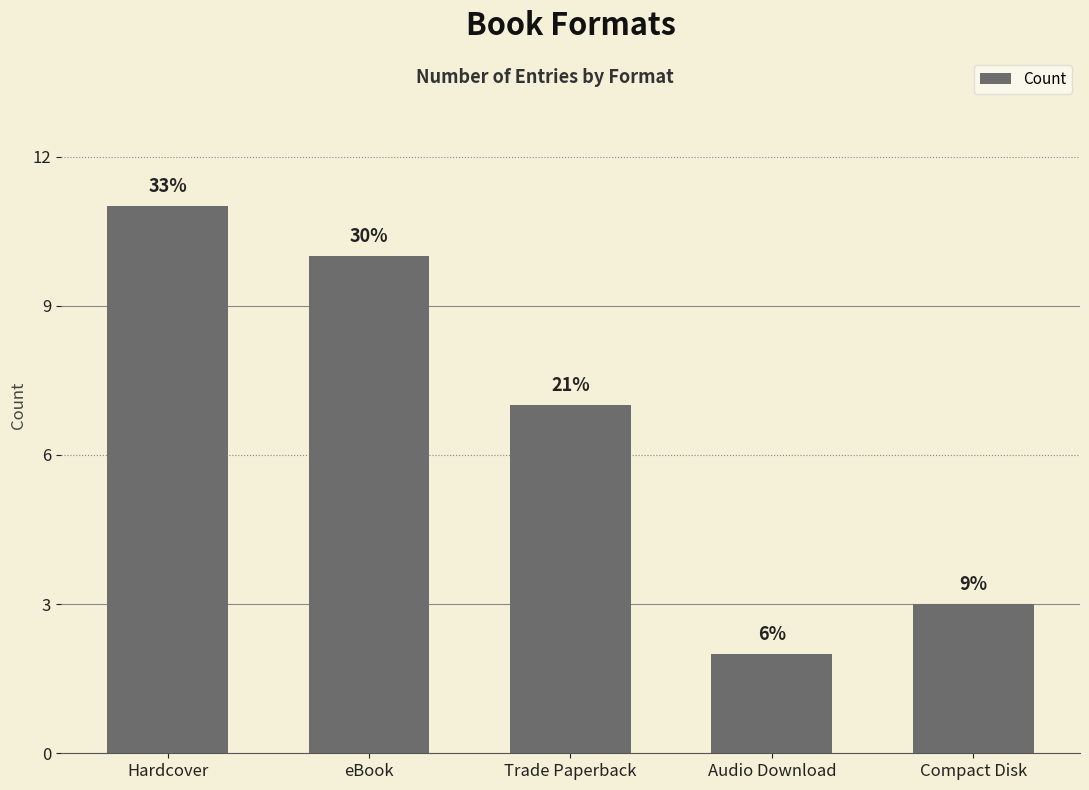

At which label is the value closest to 6?

Trade Paperback